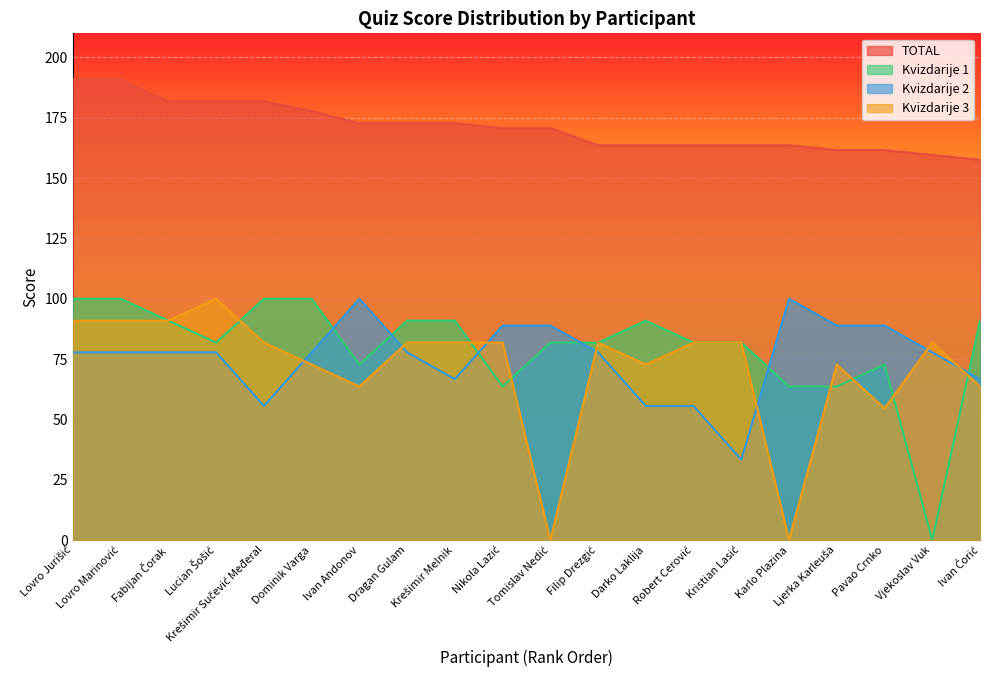

At which label is Kvizdarije 1 closest to 50?

Nikola Lazić